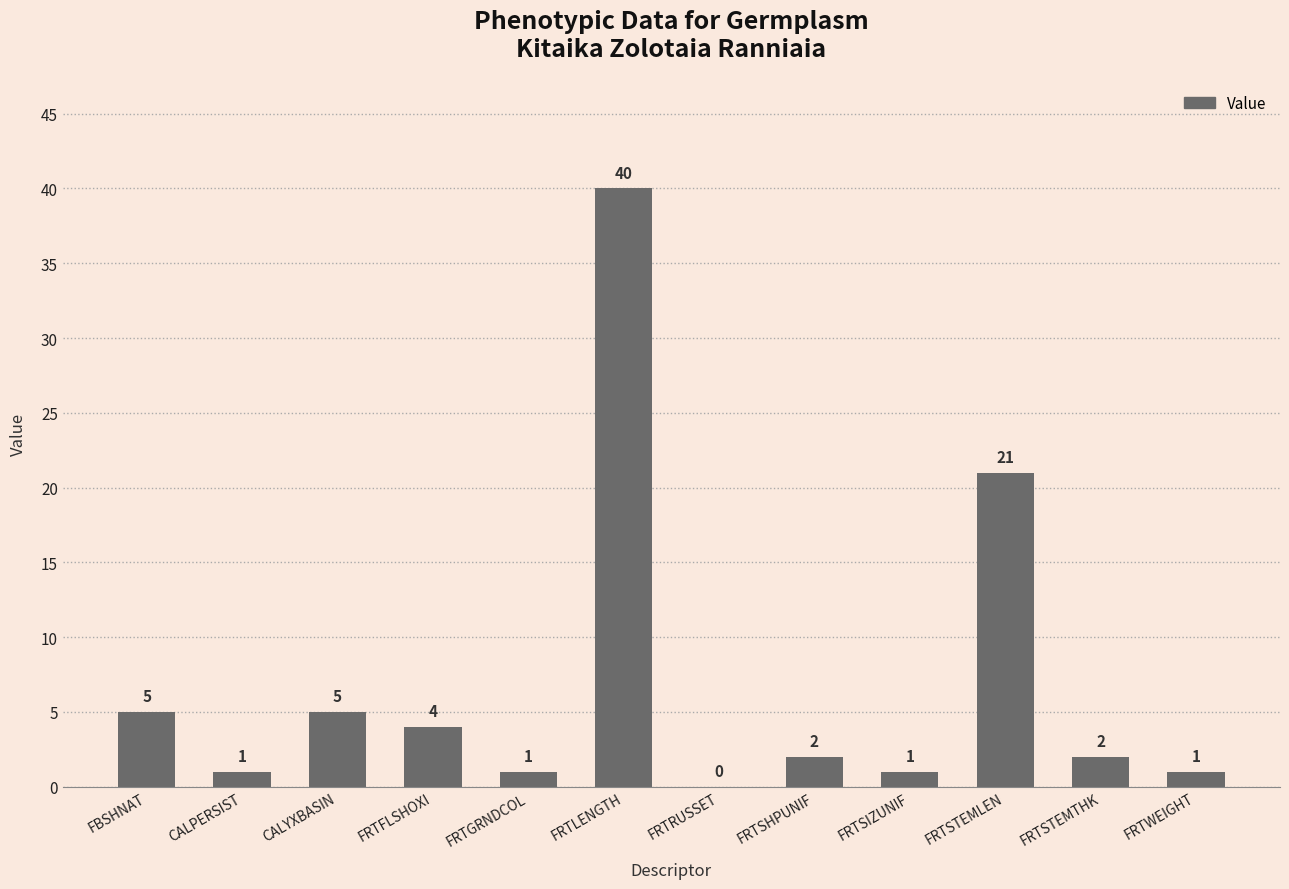

The value at FRTFLSHOXI is 6. True or false?

False